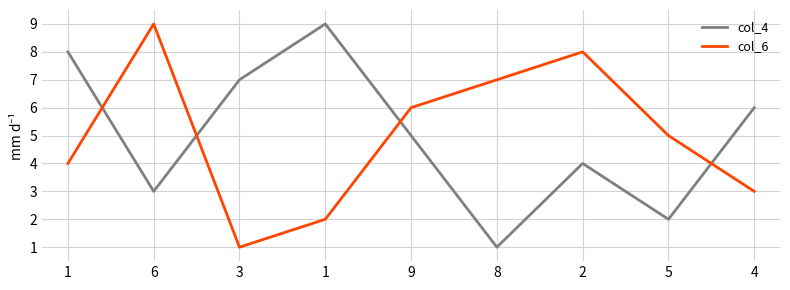

What is the smallest value displayed?

1